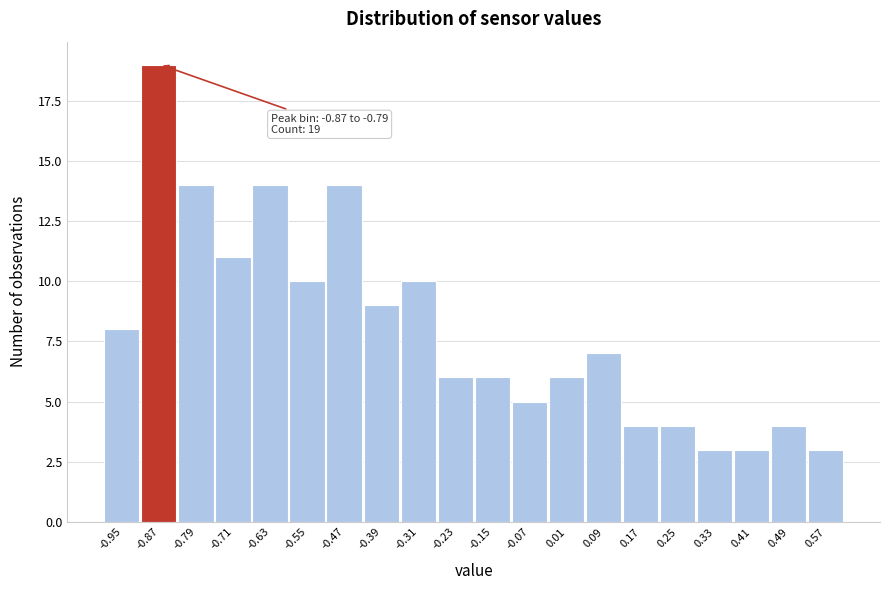

Reading right to left, what are all the values shown in this chart?

0.57=3	0.49=4	0.41=3	0.33=3	0.25=4	0.17=4	0.09=7	0.01=6	-0.07=5	-0.15=6	-0.23=6	-0.31=10	-0.39=9	-0.47=14	-0.55=10	-0.63=14	-0.71=11	-0.79=14	-0.87=19	-0.95=8